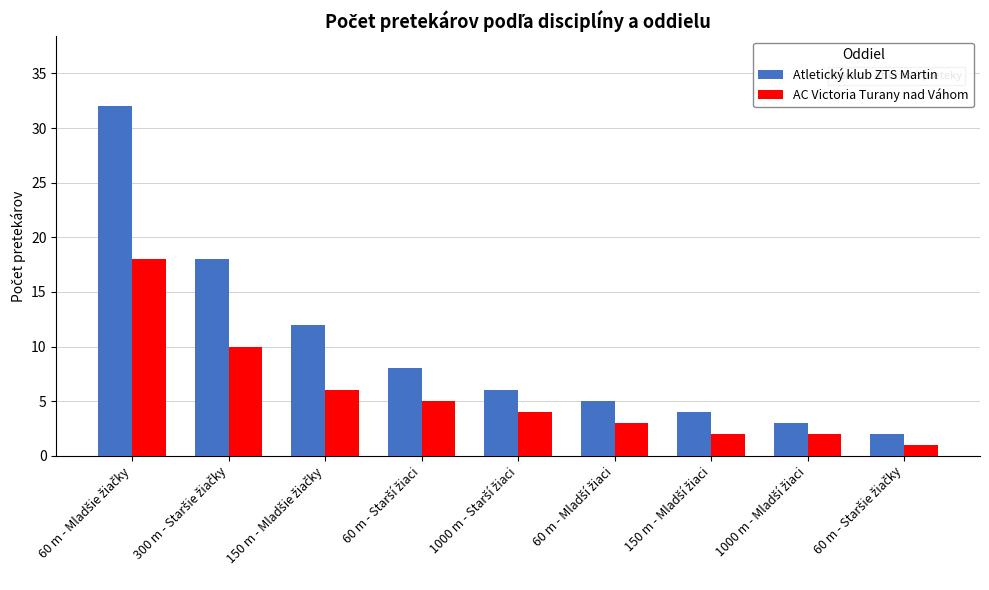

Which series has the widest spread of values?

Atletický klub ZTS Martin